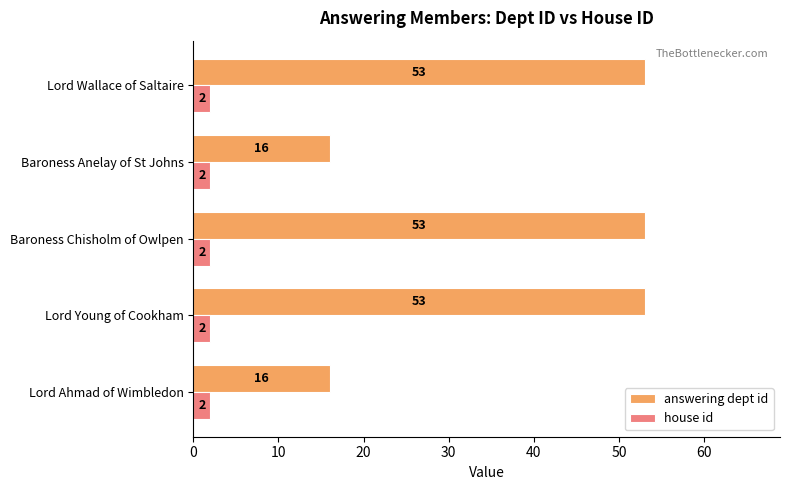

At how many categories does at least one series exceed 14?

5